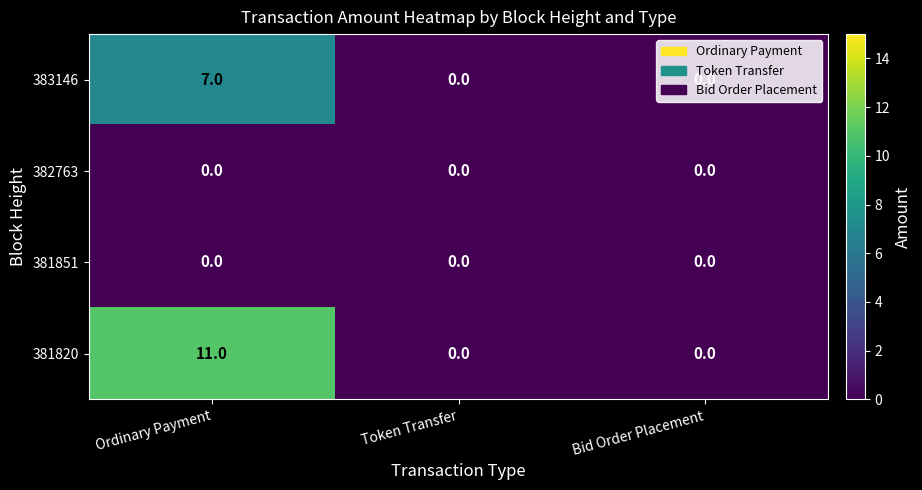

Which series has the largest range (max minus min)?

381820